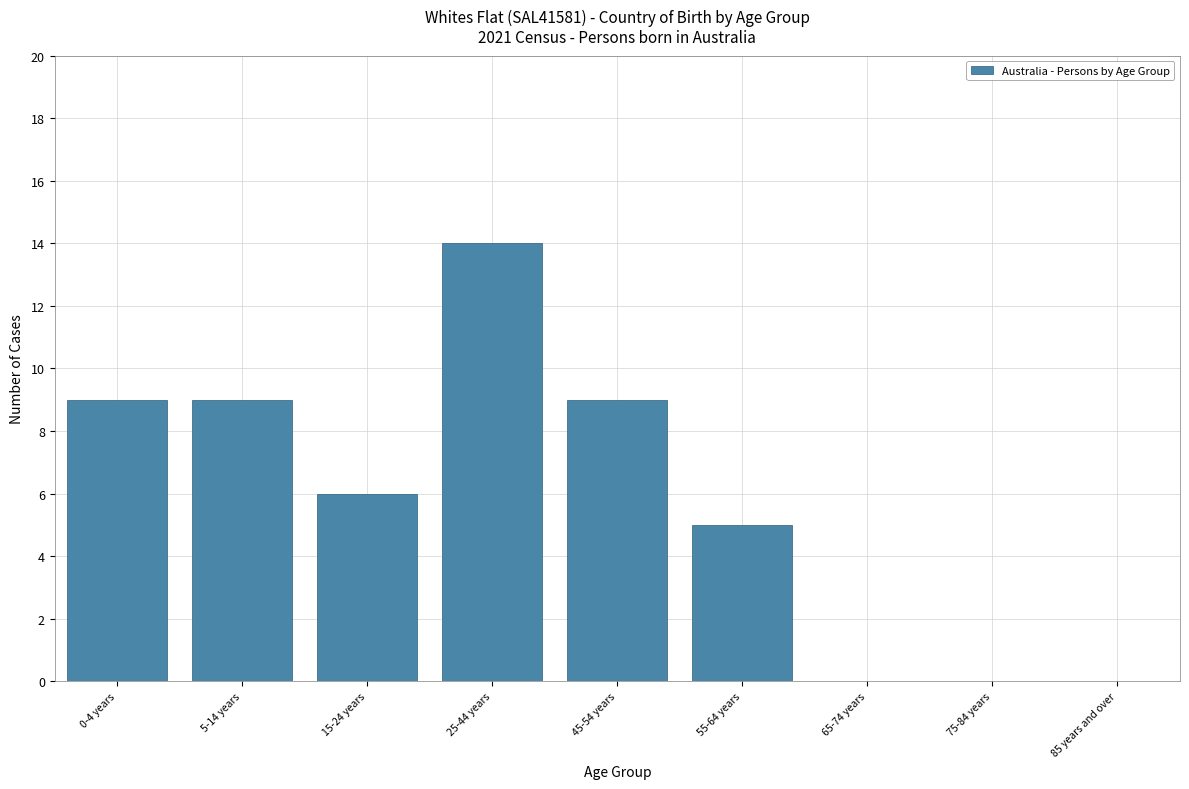

Reading right to left, what are all the values shown in this chart?

85 years and over=0	75-84 years=0	65-74 years=0	55-64 years=5	45-54 years=9	25-44 years=14	15-24 years=6	5-14 years=9	0-4 years=9